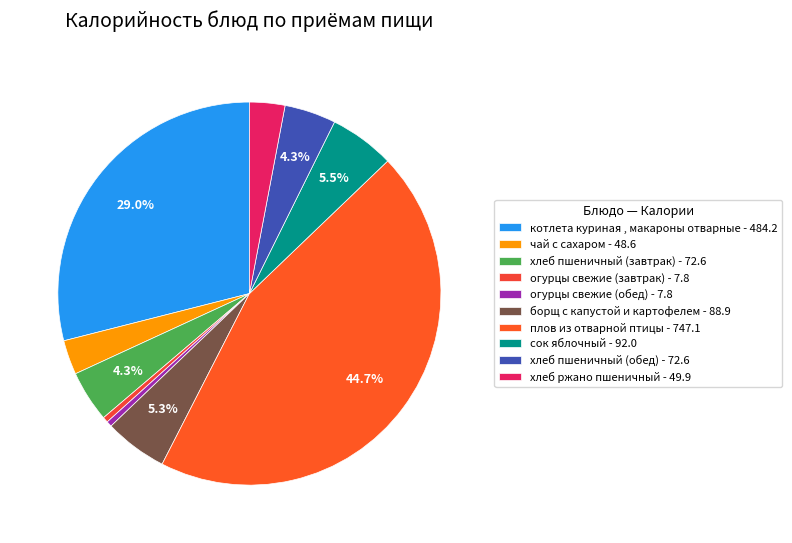

Is it true that плов из отварной птицы is 45% of the pie?

True